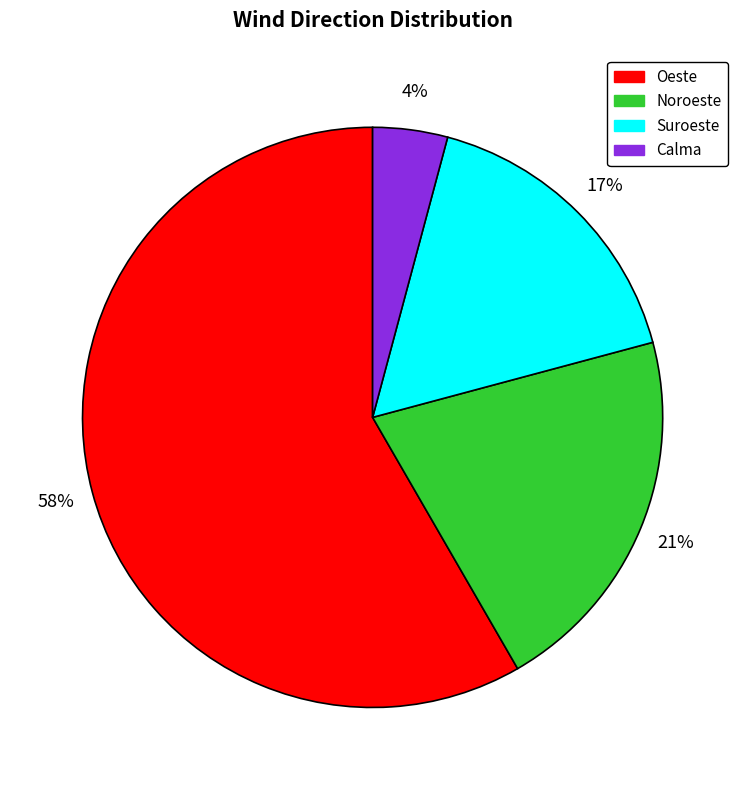

Combined, do Oeste and Suroeste account for over 50%?

Yes